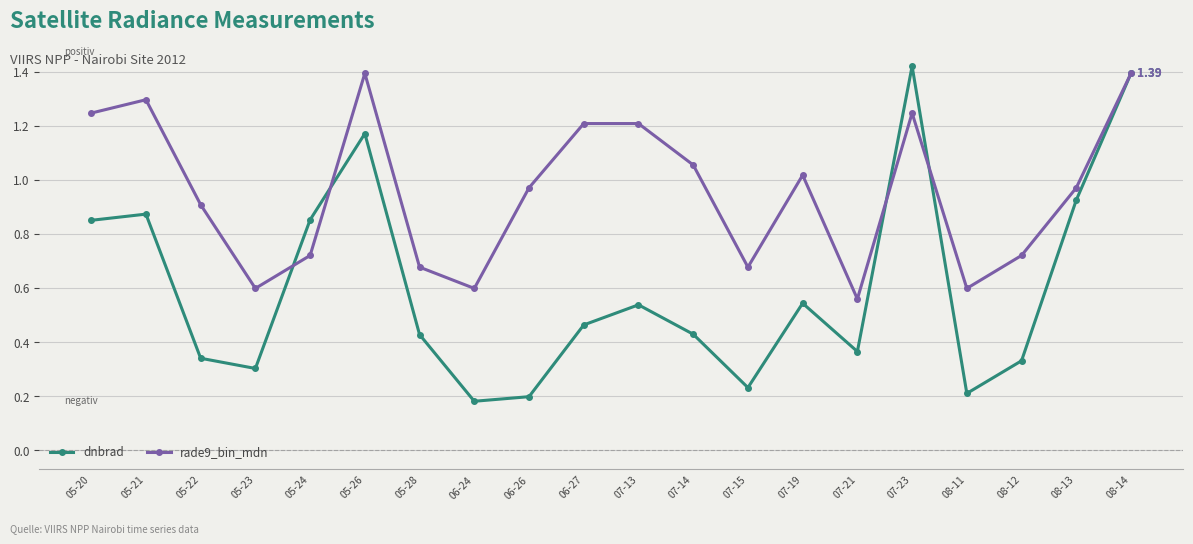

At which category is the sum across all series the highest?

08-14